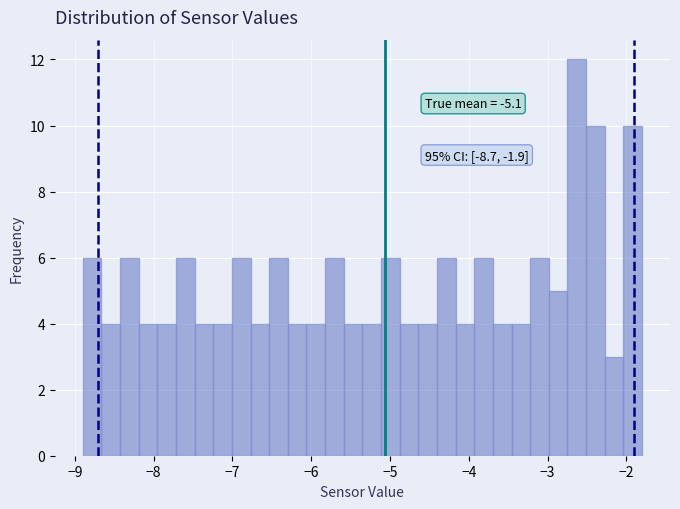

Read against the x-axis, roughly where is the centre of the tallest bar?

-2.6